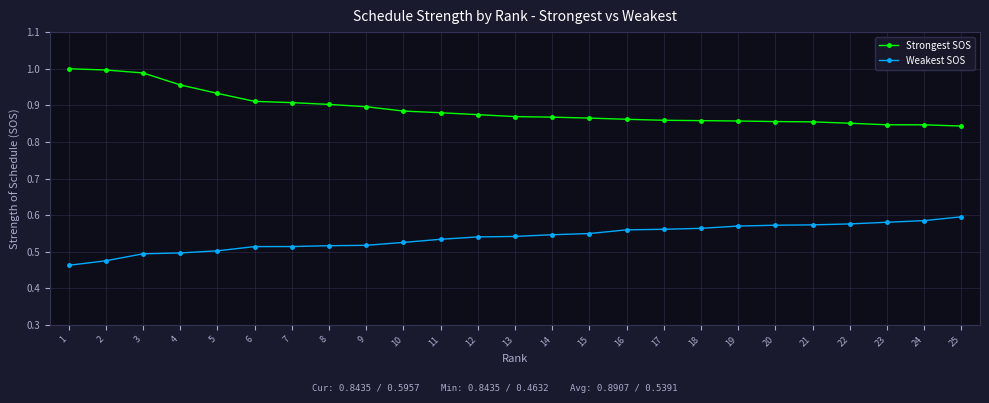

List the series in order of their overall mean, lowest first.

Weakest SOS, Strongest SOS